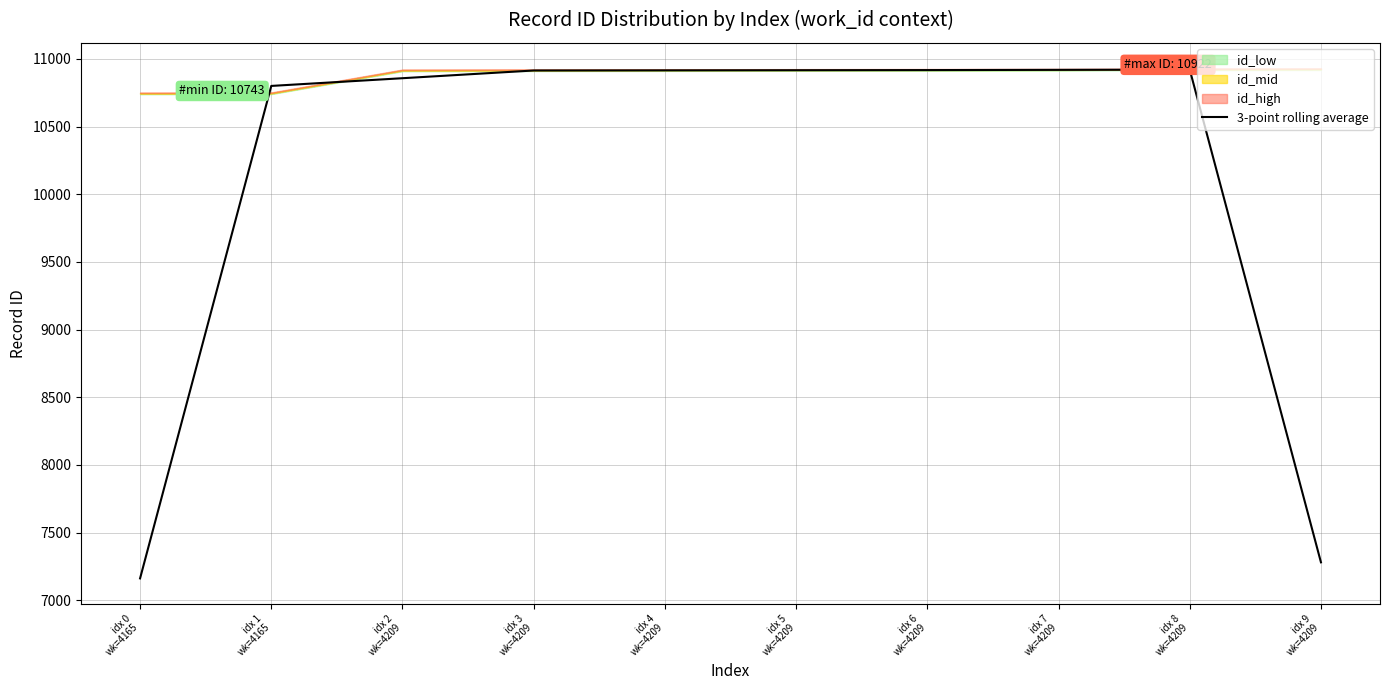

What is the maximum value shown in the chart?

10920.3